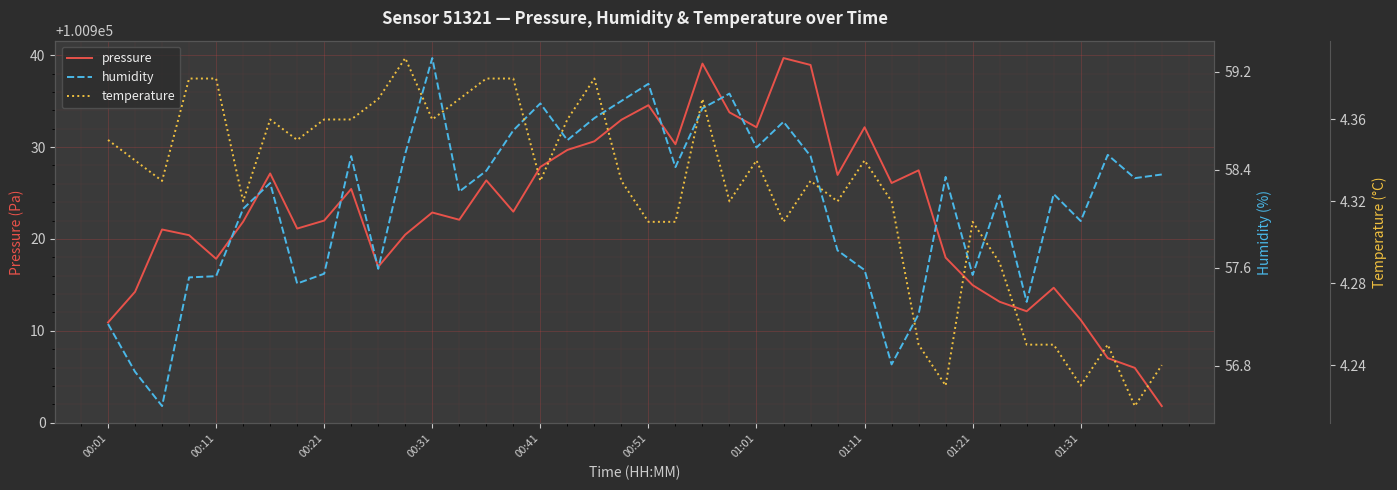

Between 18 and 35, which series saw the biggest shift?

pressure